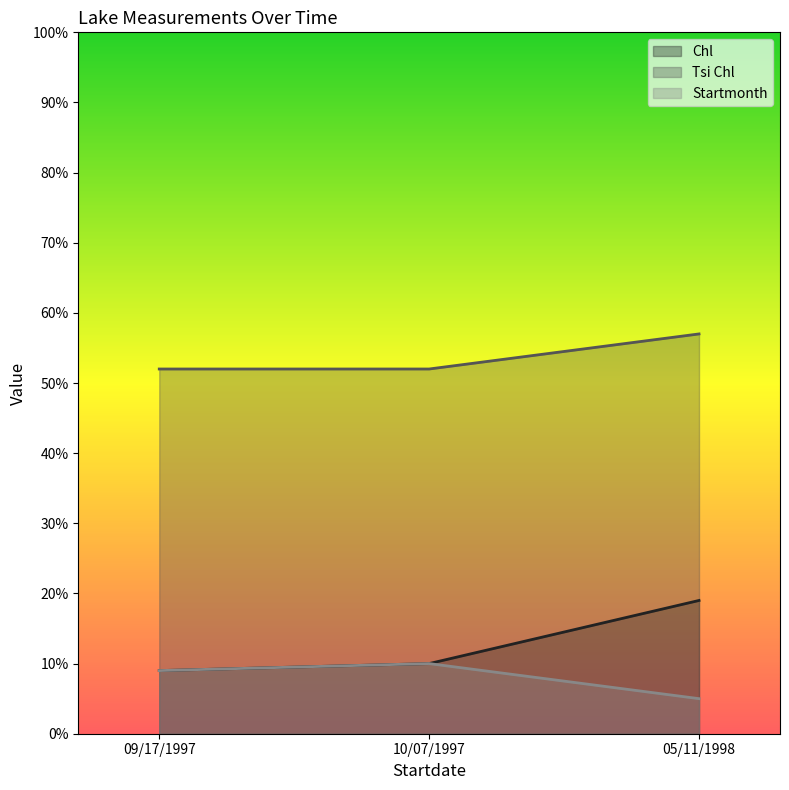

What is the difference between the Tsi Chl values at 05/11/1998 and 09/17/1997?

5